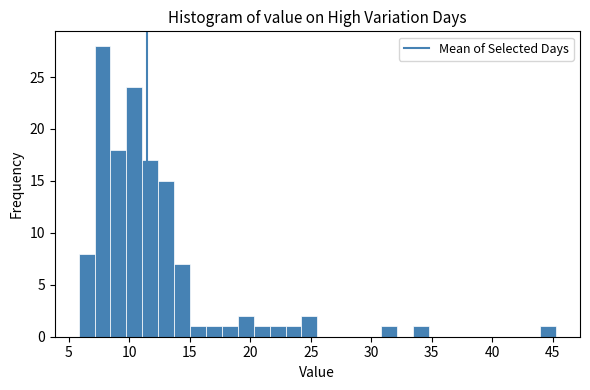

Read against the x-axis, roughly where is the centre of the tallest bar?

8.0